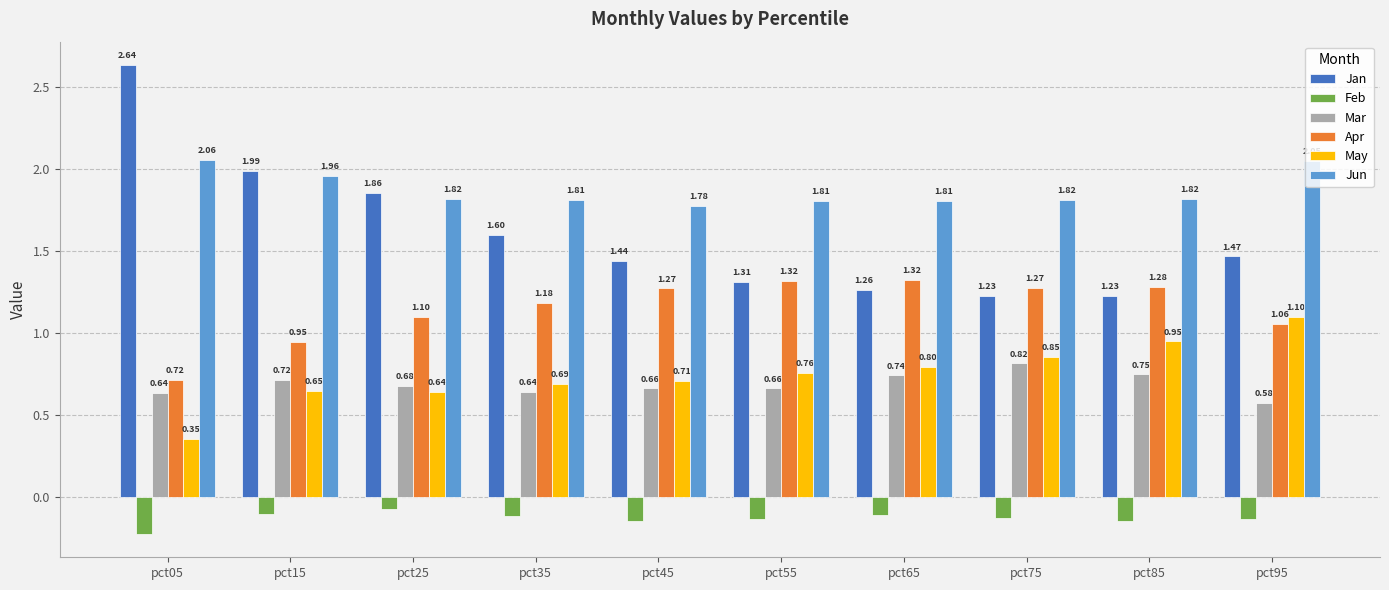

Is the value of Feb at pct65 greater than the value of Mar at pct75?

No